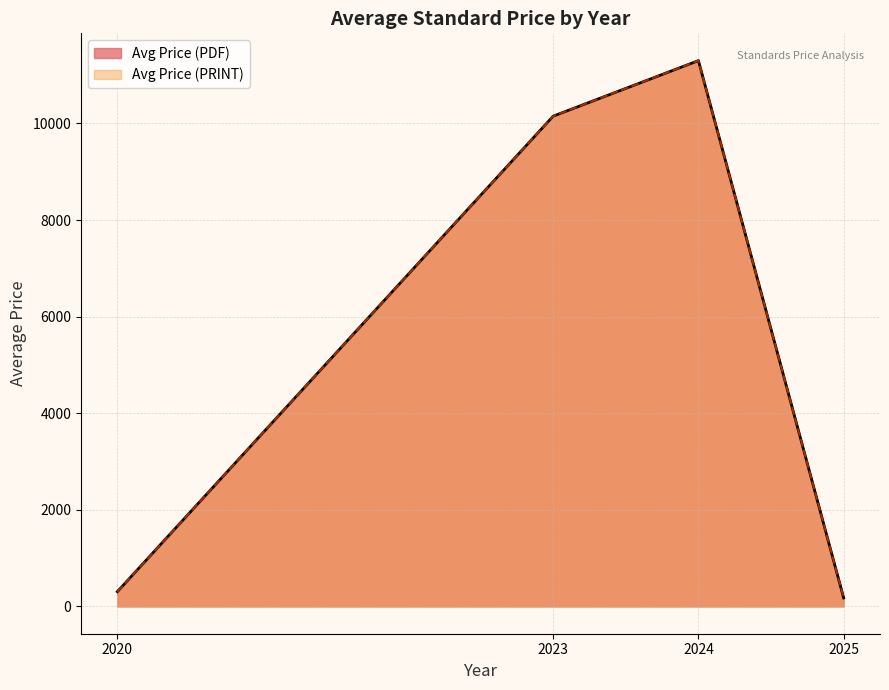

True or false: Avg Price (PRINT) and Avg Price (PDF) intersect in this chart.

False